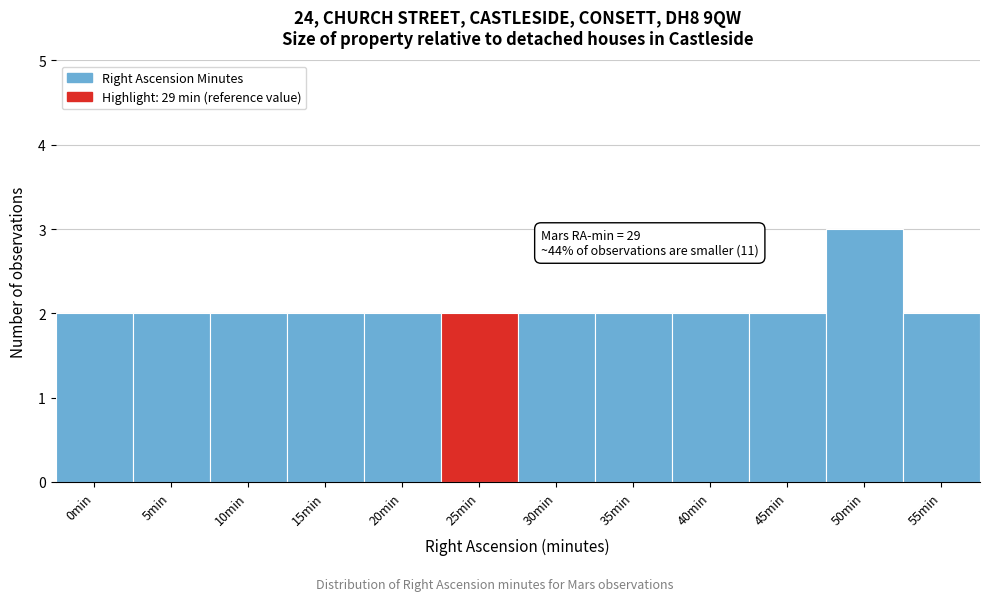

Reading left to right, extract all data points from this chart.

0min=2	5min=2	10min=2	15min=2	20min=2	25min=2	30min=2	35min=2	40min=2	45min=2	50min=3	55min=2